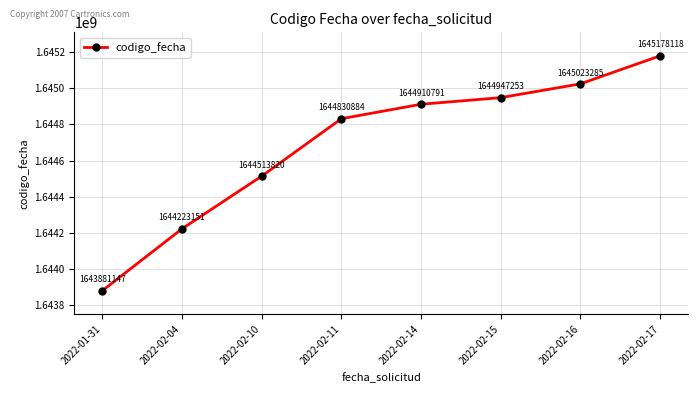

Rank the categories by value from lowest to highest.

2022-01-31, 2022-02-04, 2022-02-10, 2022-02-11, 2022-02-14, 2022-02-15, 2022-02-16, 2022-02-17